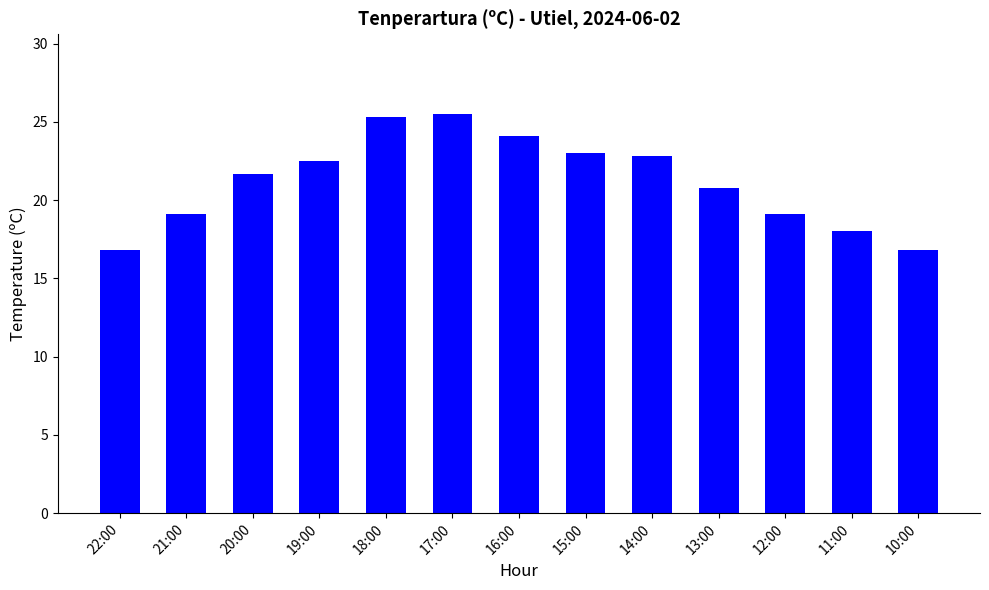

What is the greatest value displayed?

25.5